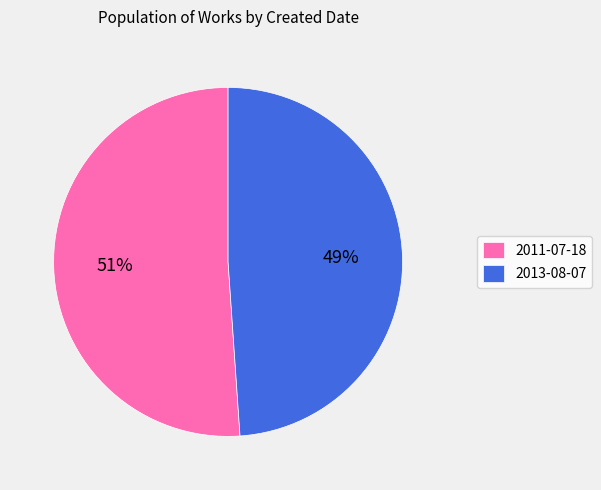

Do 2013-08-07 and 2011-07-18 together represent more than half of the pie?

Yes